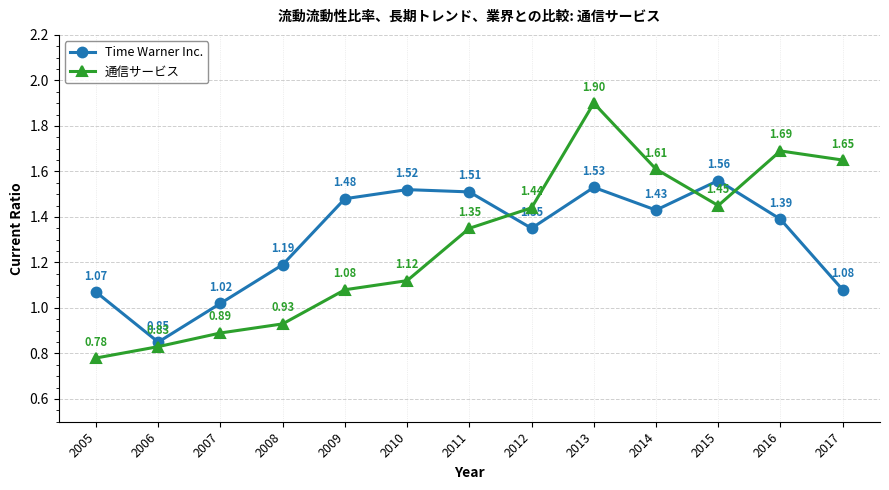

In 通信サービス, how many points are lower than both neighbors (excluding endpoints)?

1